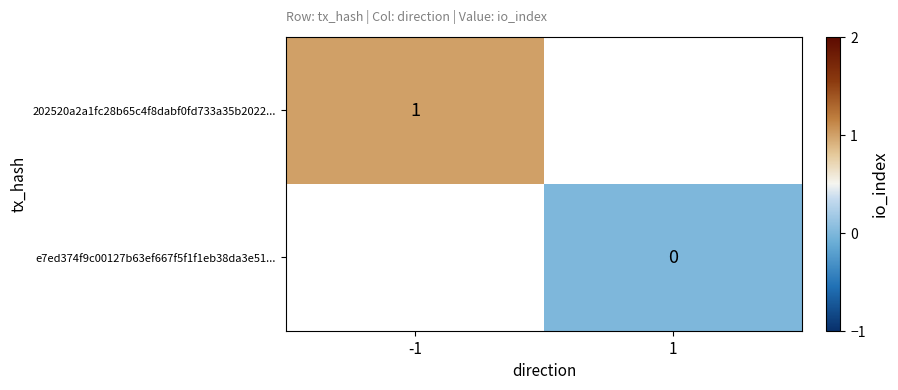

The 202520a2a1fc28b65c4f8dabf0fd733a35b2022... series shows 2 at -1. True or false?

False